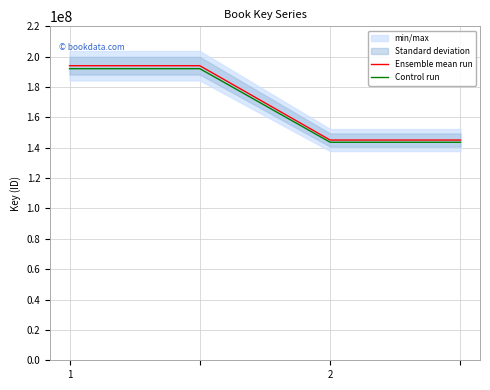

Rank the series by their average value, from highest to lowest.

Ensemble mean run, Control run